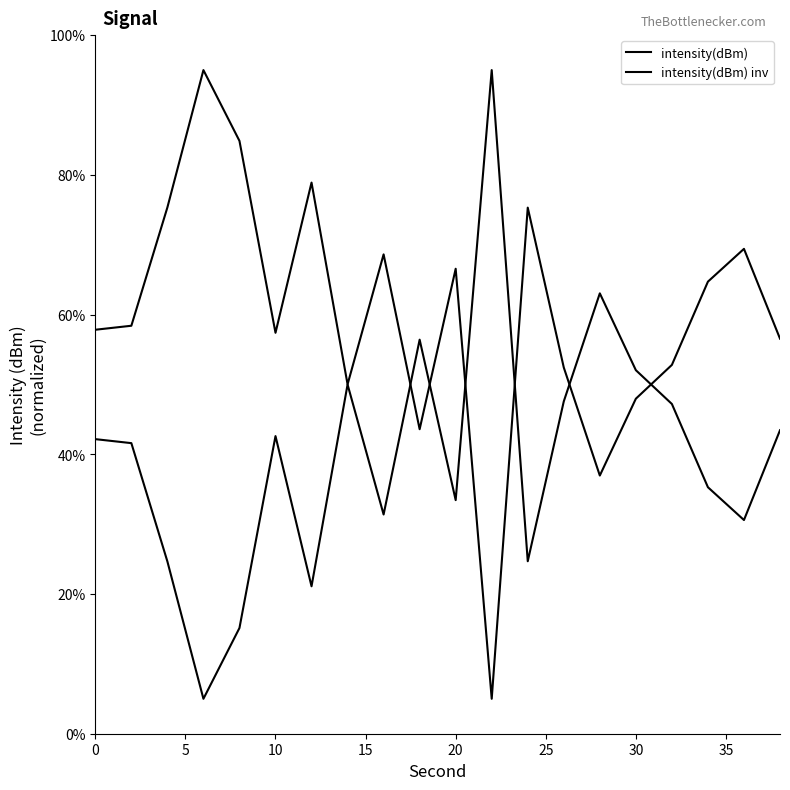

After their last crossing, which series has the higher values: intensity(dBm) or intensity(dBm) inv?

intensity(dBm)